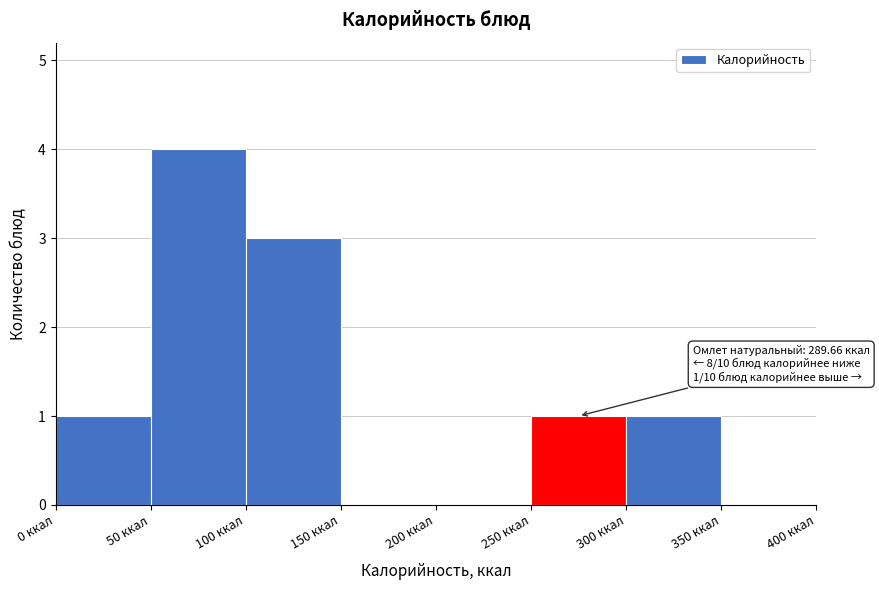

Which range on the x-axis has the tallest bar?

50 to 100